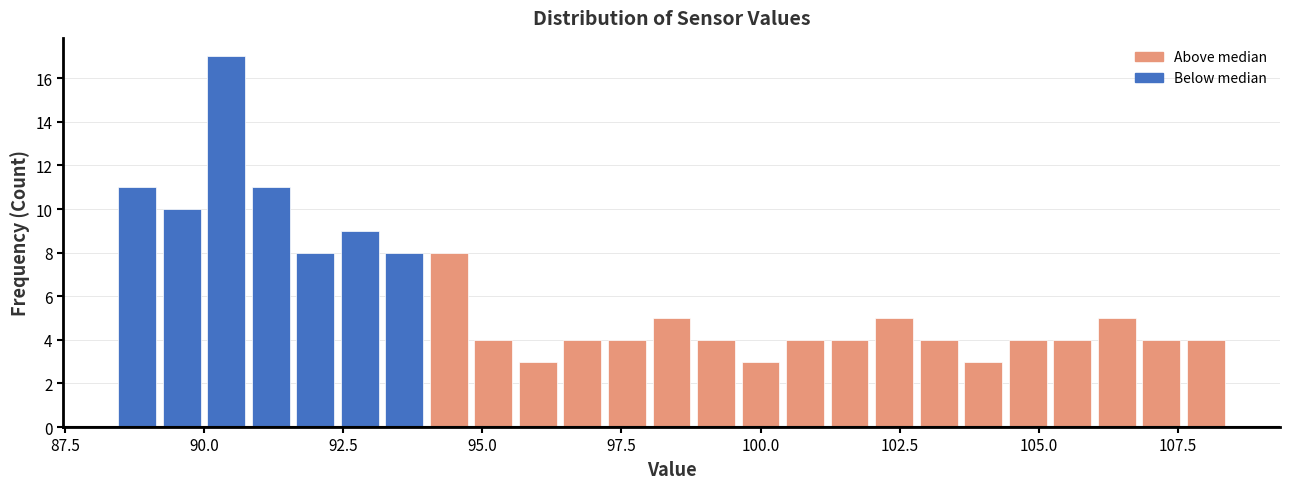

Around what value on the x-axis is the tallest bar? Give the approximate position of its centre, as read against the axis.

90.5